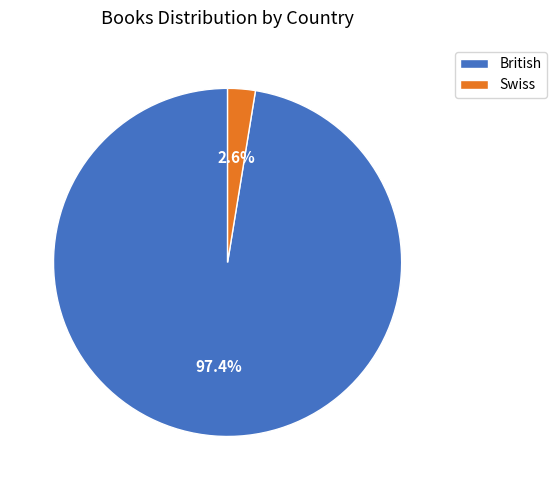

How much of the chart is everything except Swiss?

97.4%